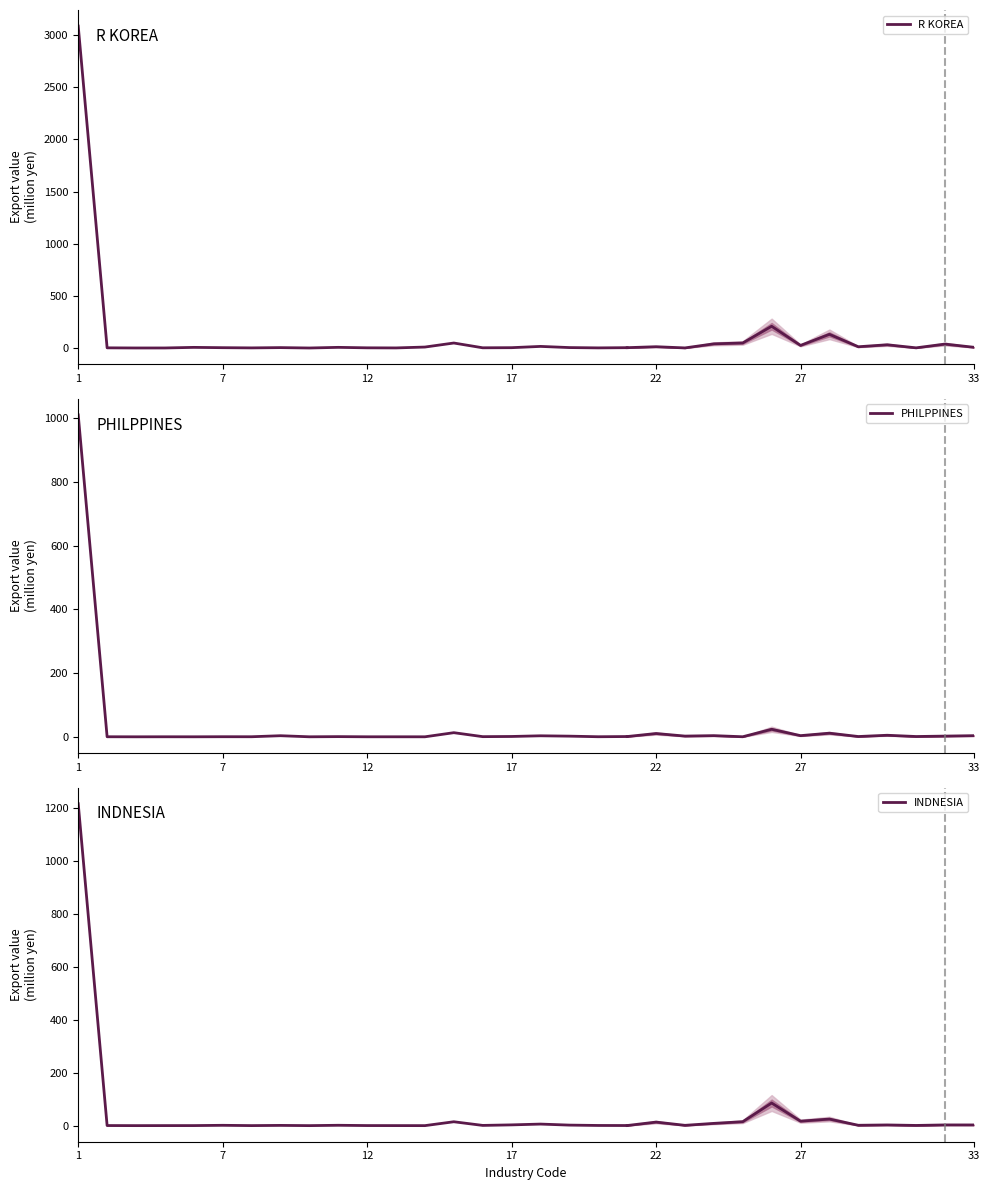

Between 15 and 33, which is larger?

15